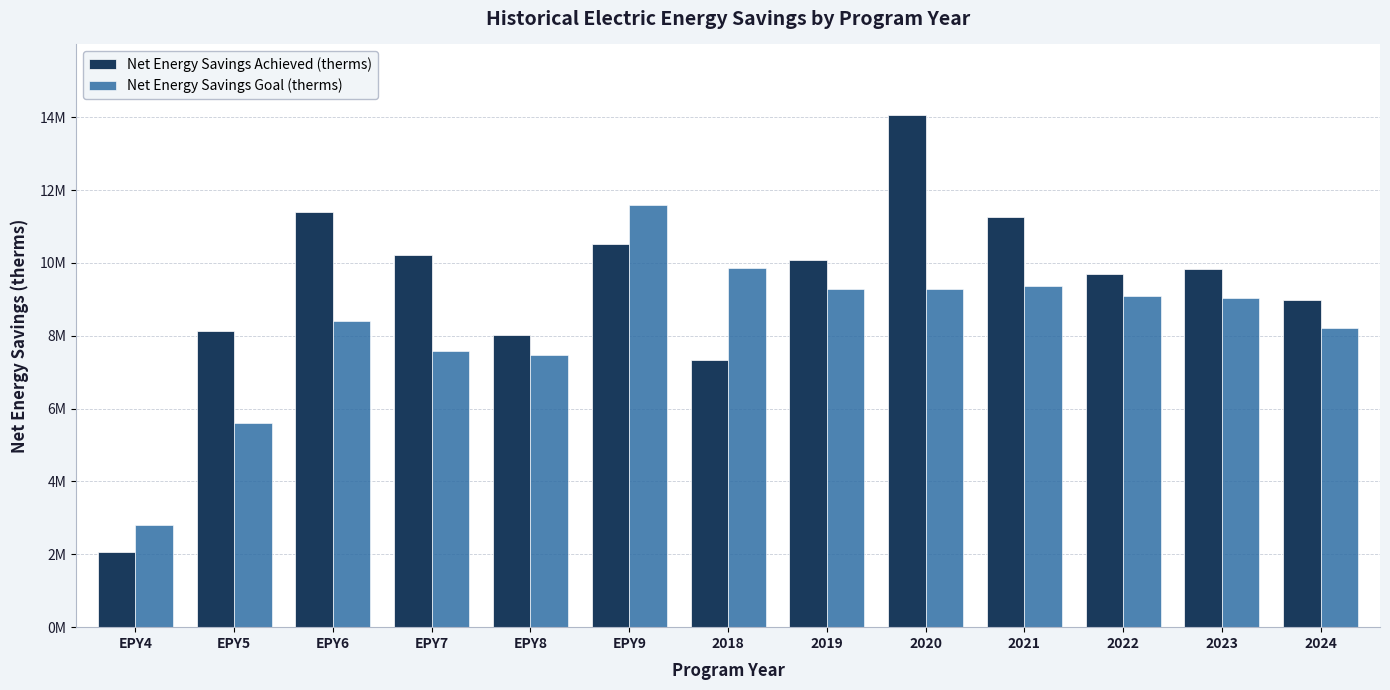

Are the bars grouped side by side (vs. stacked)?

Yes